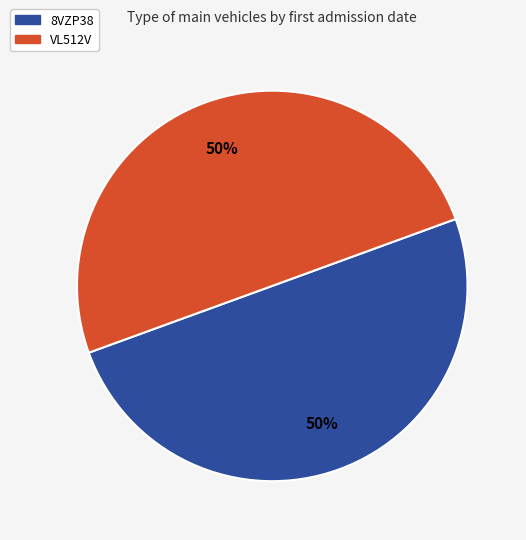

Approximately how many times larger is the value at 8VZP38 compared to VL512V?

1.0